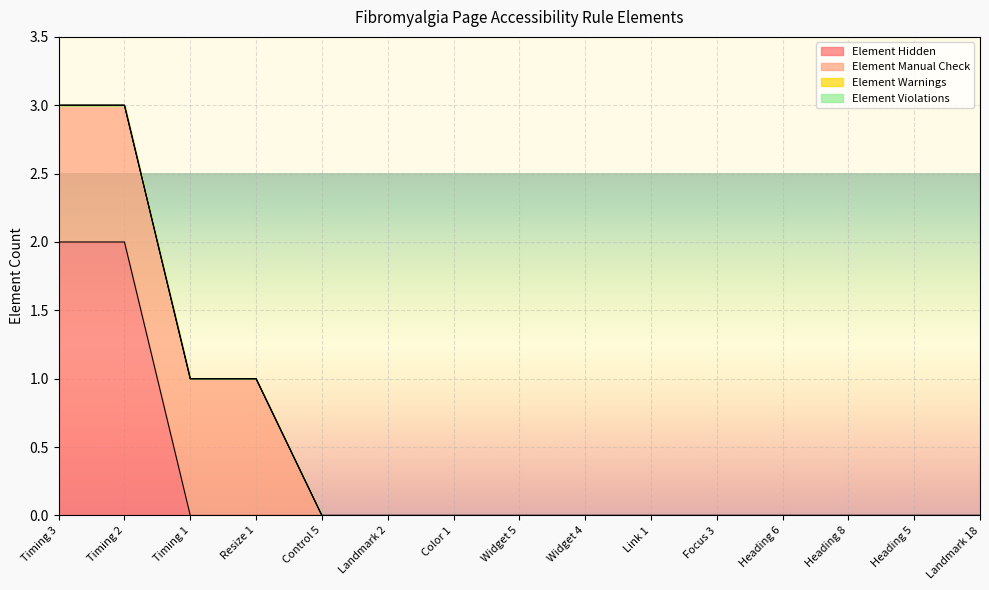

True or false: Element Warnings has more than 1 interior local peaks.

False